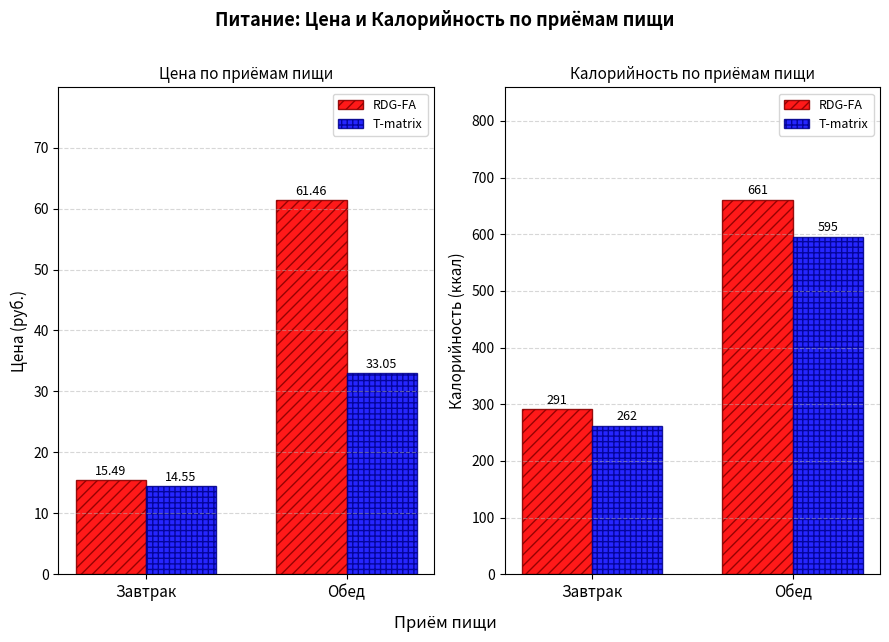

Rank the categories by RDG-FA value from highest to lowest.

Обед, Завтрак